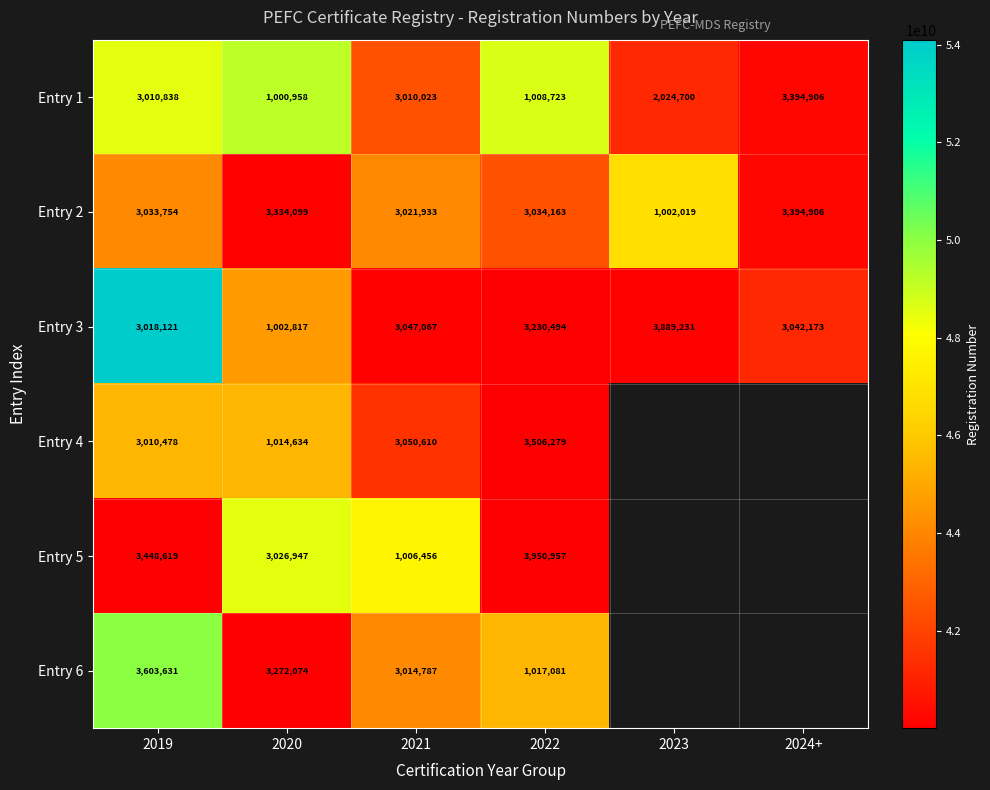

How many series are shown in this chart?

6